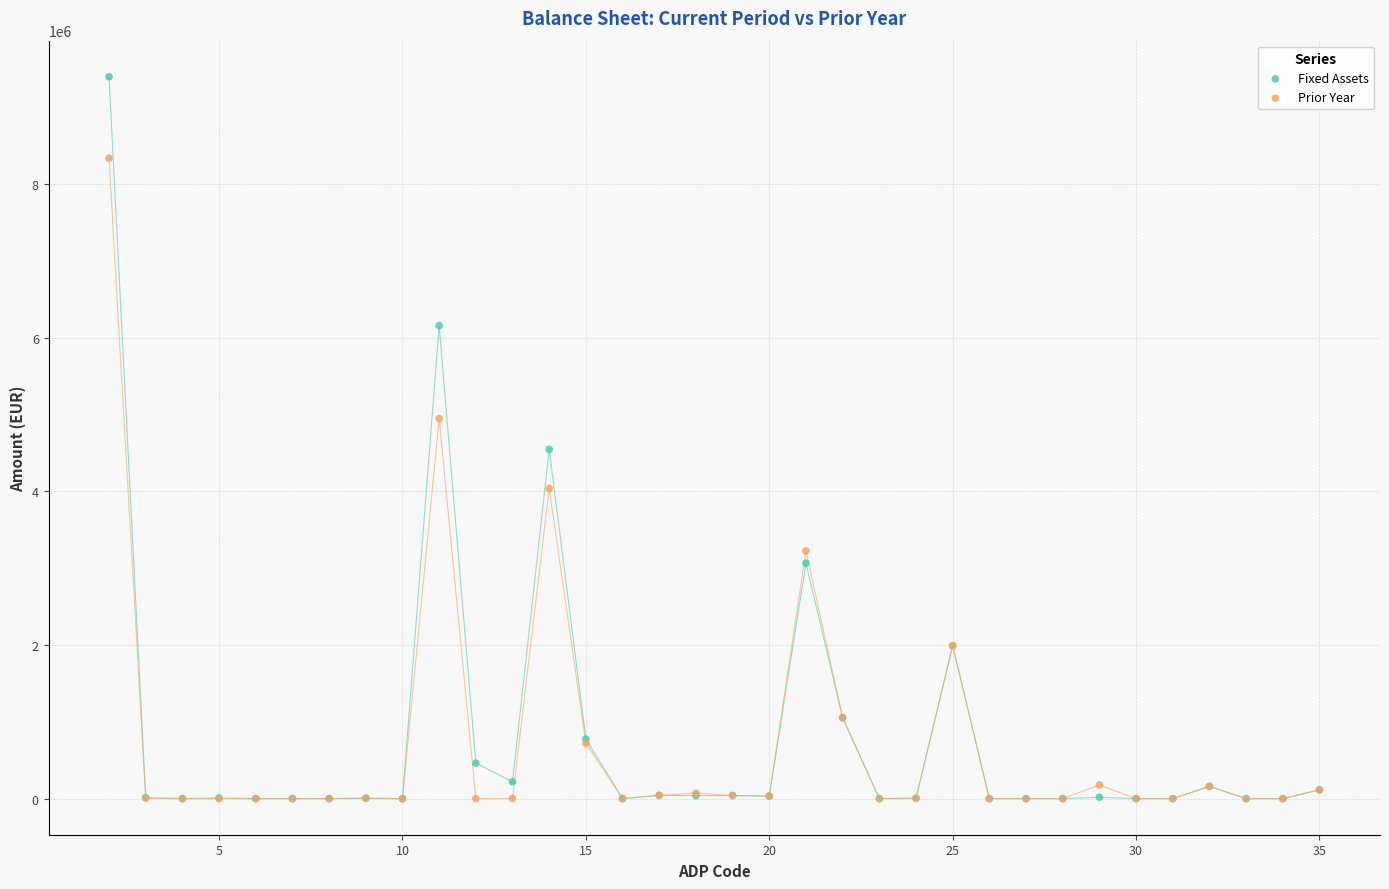

In the Prior Year series, what Y value is closest to 4169168?

4038349.0